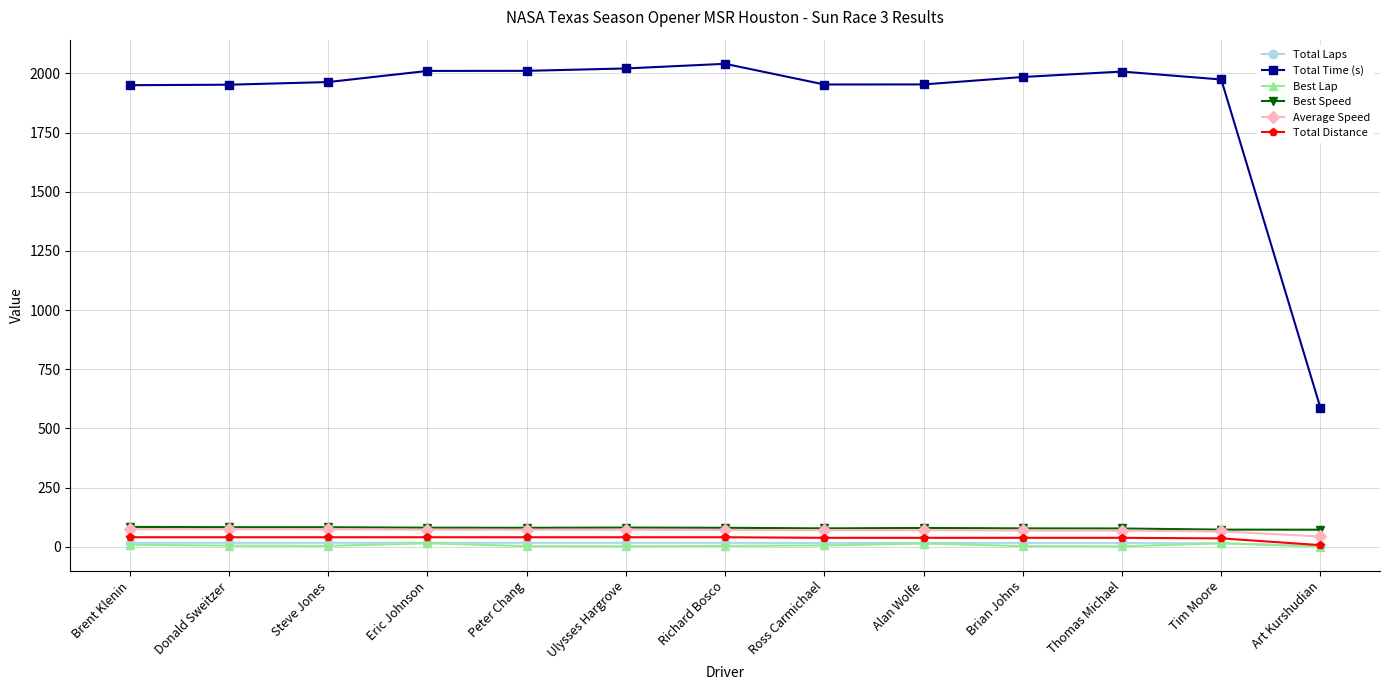

What are all the series names shown in the legend?

Total Laps, Total Time (s), Best Lap, Best Speed, Average Speed, Total Distance